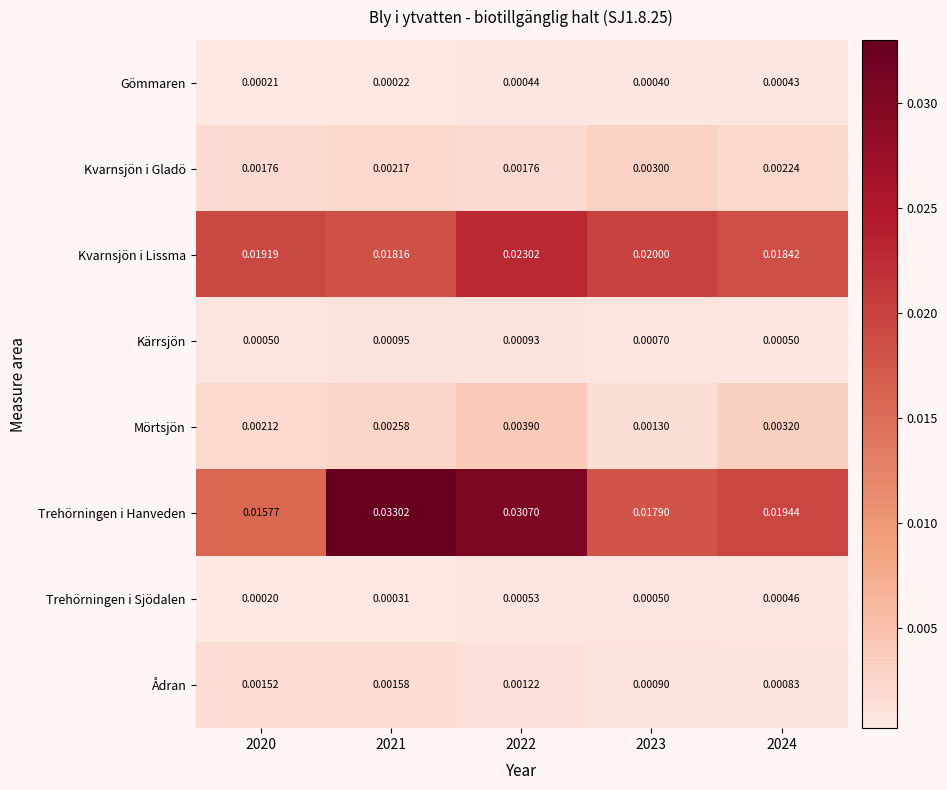

Which series changed the most between 2020 and 2022?

Trehörningen i Hanveden